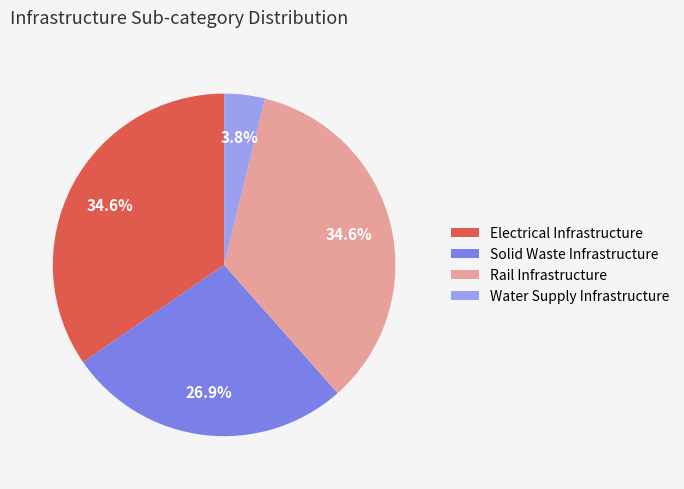

True or false: Rail Infrastructure accounts for 26% of the total.

False